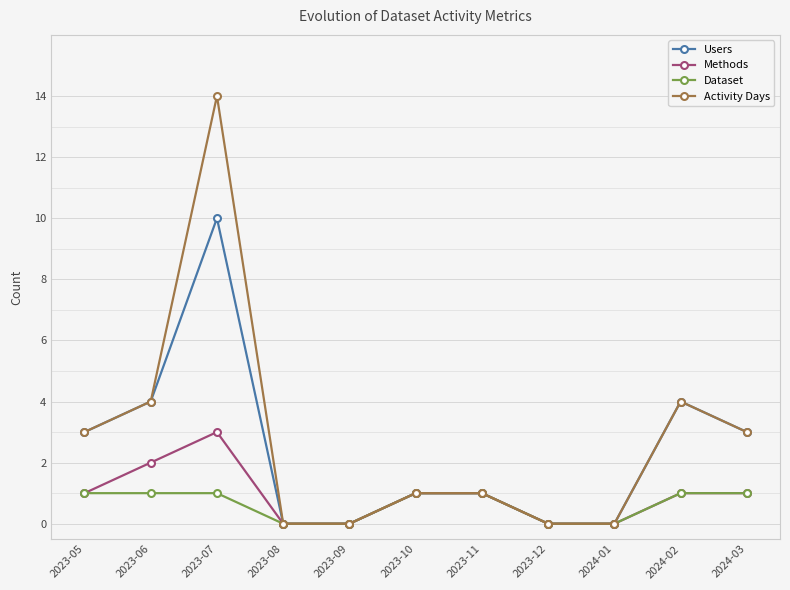

True or false: Users has a value of 16 at 2023-07.

False